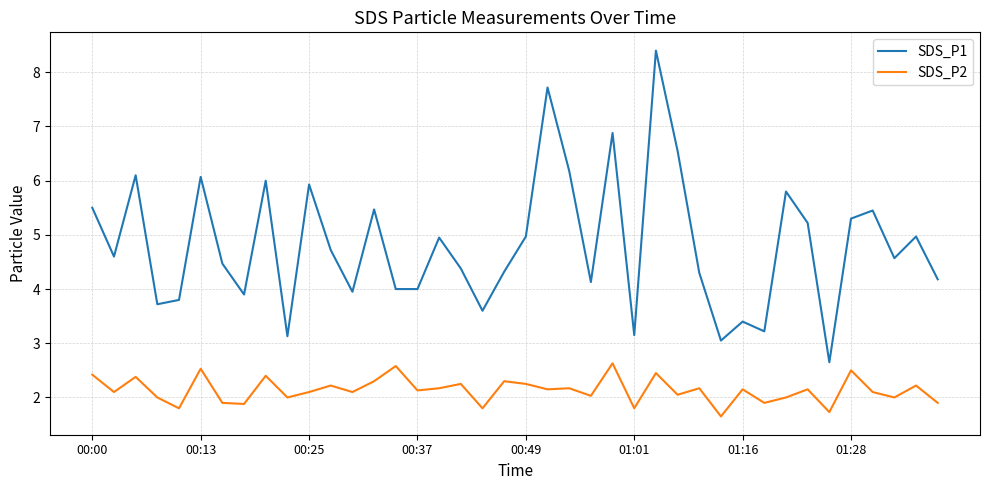

Rank the series by their average value, from lowest to highest.

SDS_P2, SDS_P1